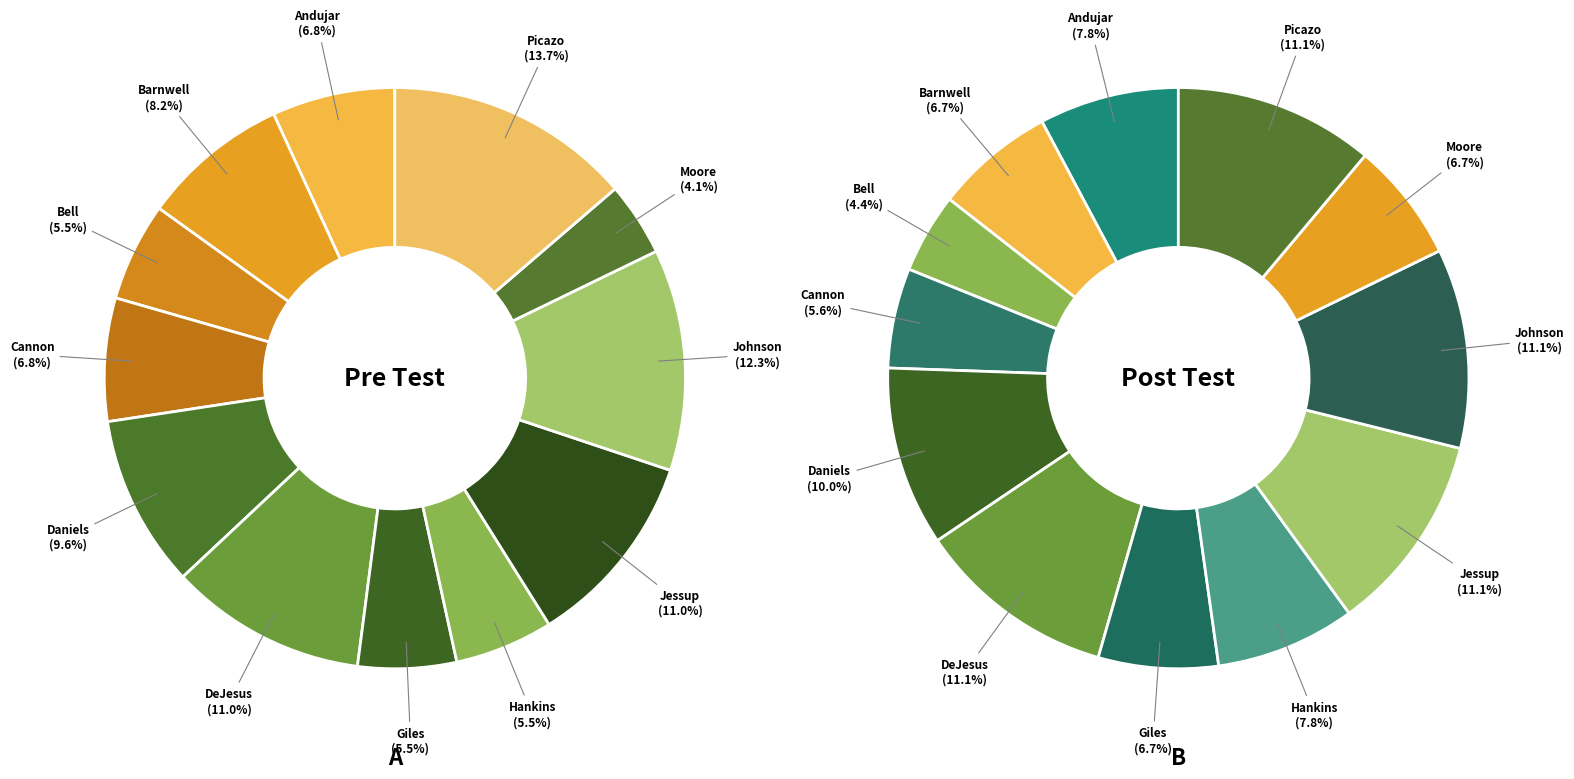

True or false: 7 accounts for 1% of the total.

False